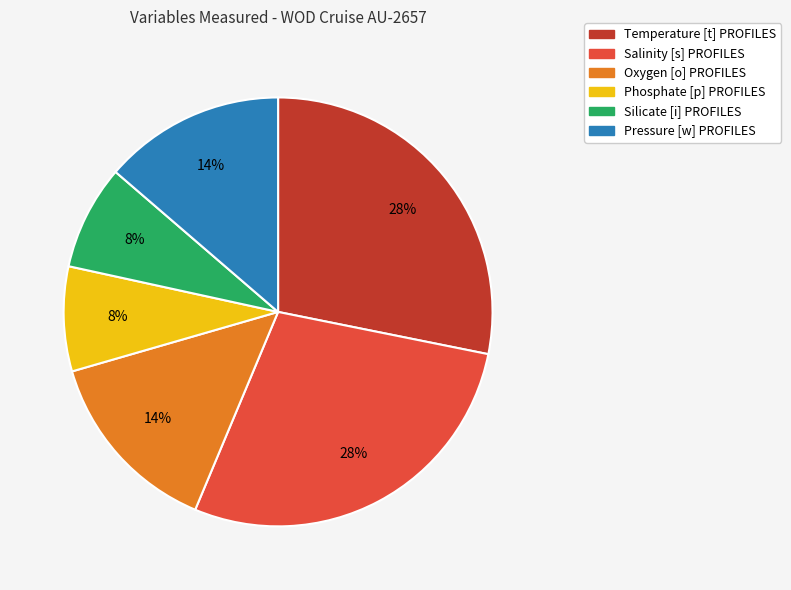

The Phosphate [p] PROFILES slice represents 8% of the pie. True or false?

True